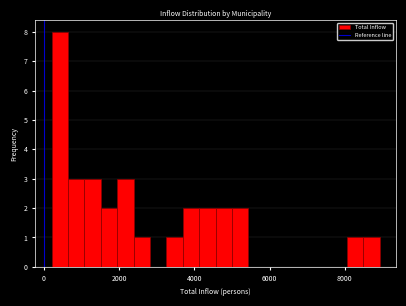

Around what value on the x-axis is the tallest bar? Give the approximate position of its centre, as read against the axis.

400